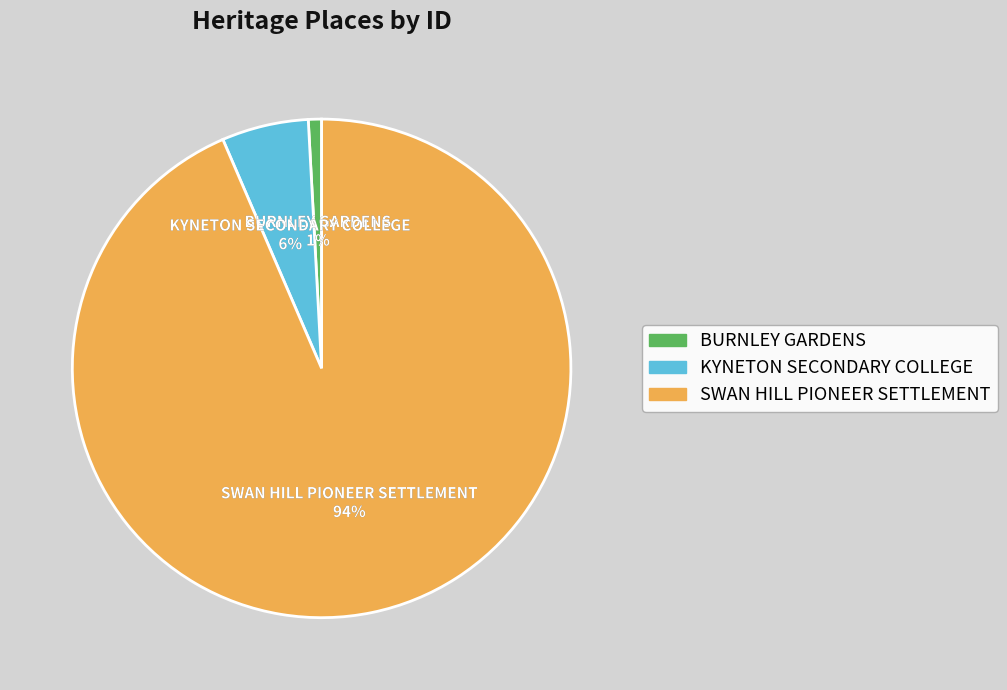

Is it true that KYNETON SECONDARY COLLEGE is 13% of the pie?

False